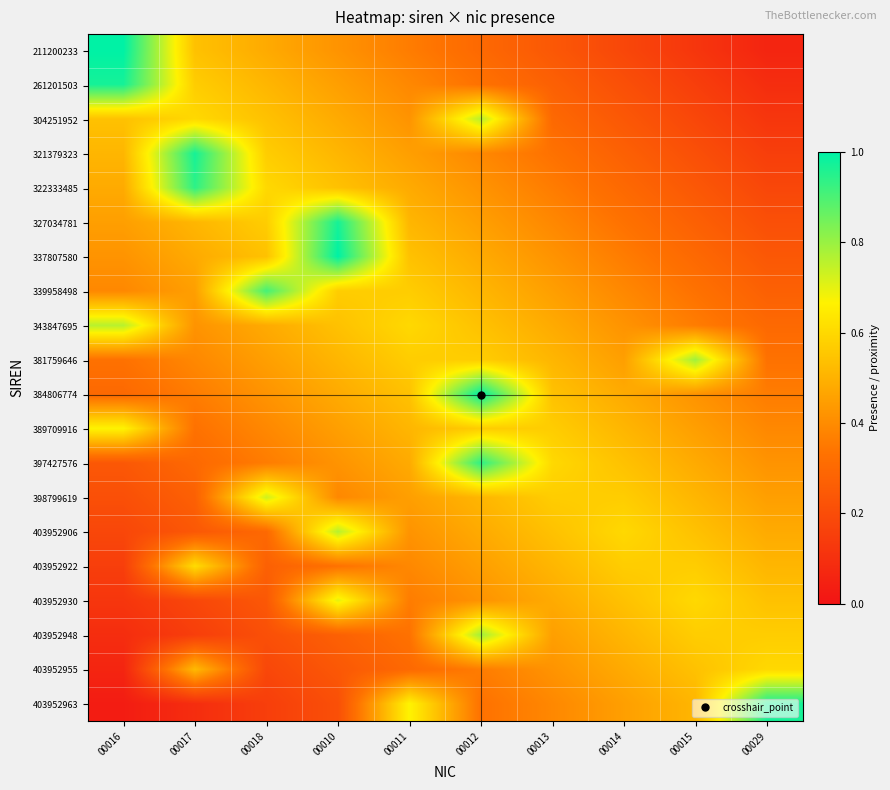

What is the spread (max minus min) of values at 00013?

0.4